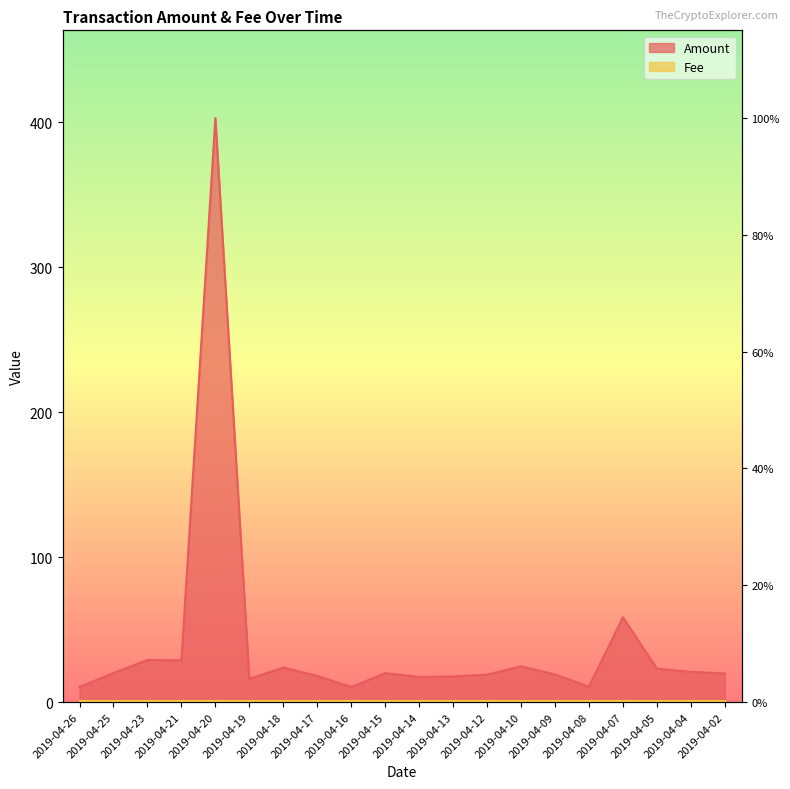

What is the value of the 3rd point from the left?

29.0